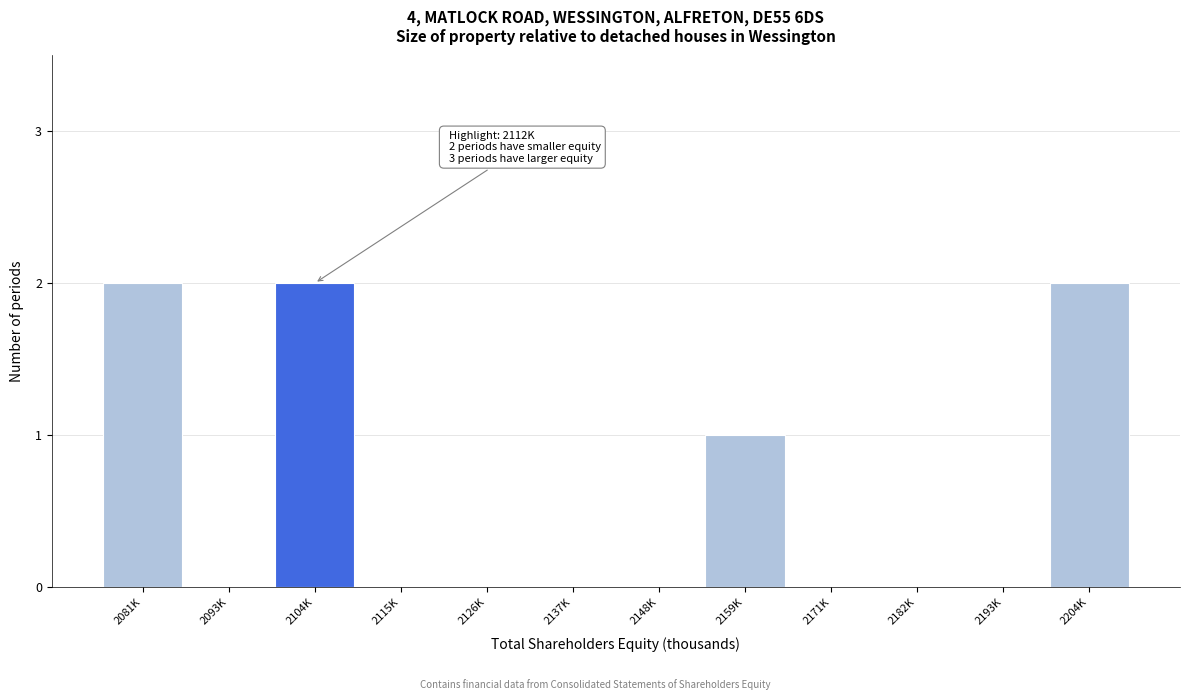

Reading left to right, transcribe all the data shown in this chart.

2081K=2	2093K=0	2104K=2	2115K=0	2126K=0	2137K=0	2148K=0	2159K=1	2171K=0	2182K=0	2193K=0	2204K=2